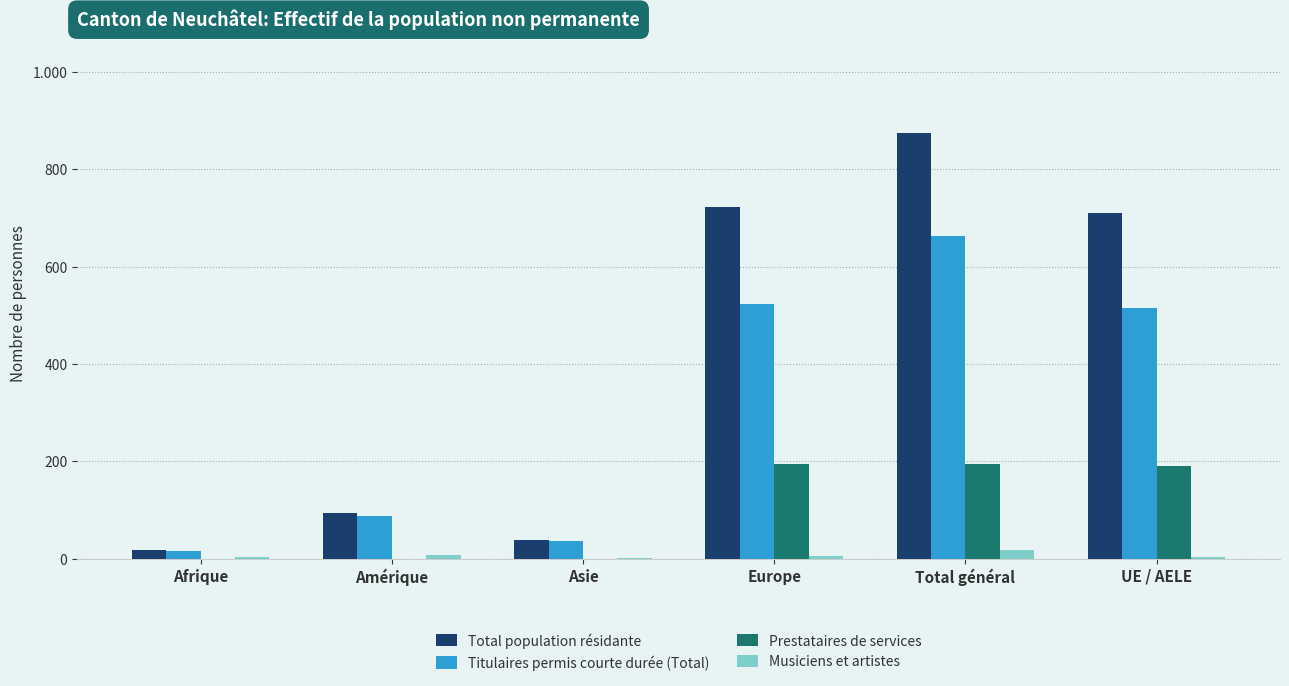

Are the bars grouped side by side (vs. stacked)?

Yes